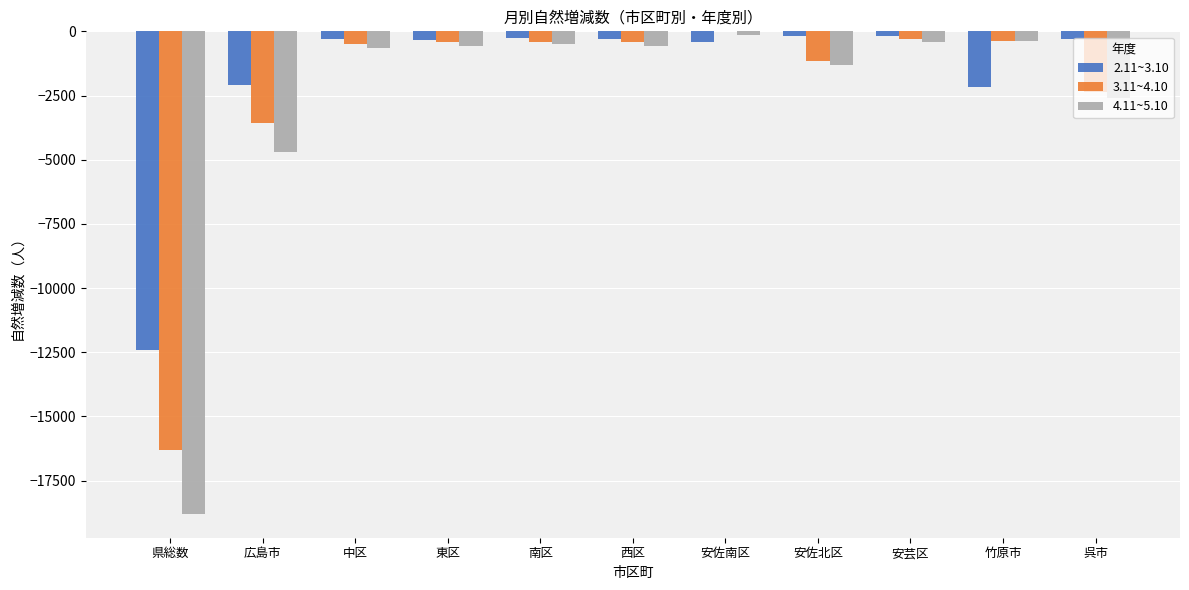

True or false: 4.11~5.10 has a value of -578 at 東区.

True